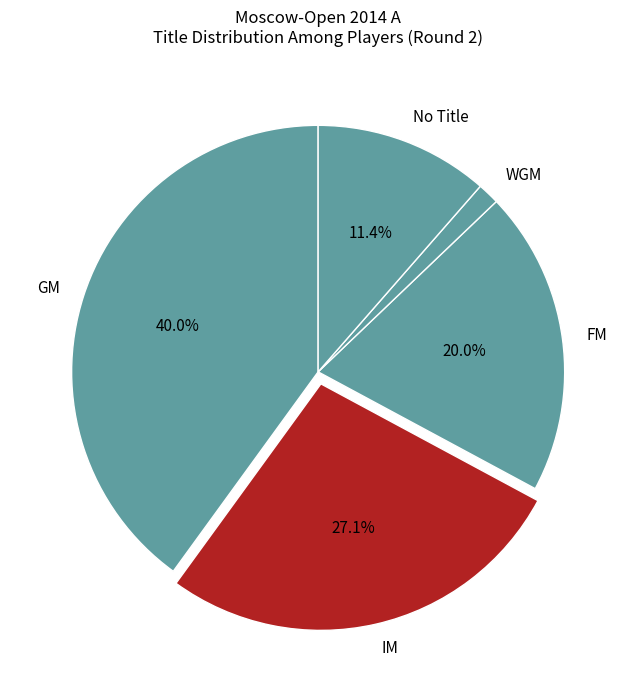

What is the largest slice in the pie chart?

GM